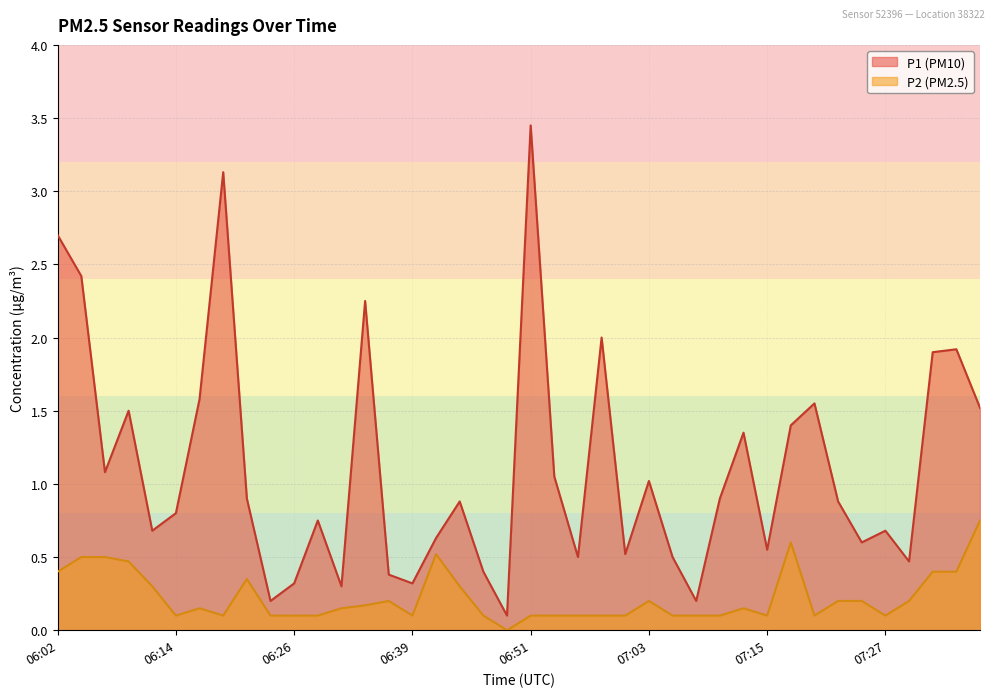

What value does the P2 series have at 06:56?

0.1